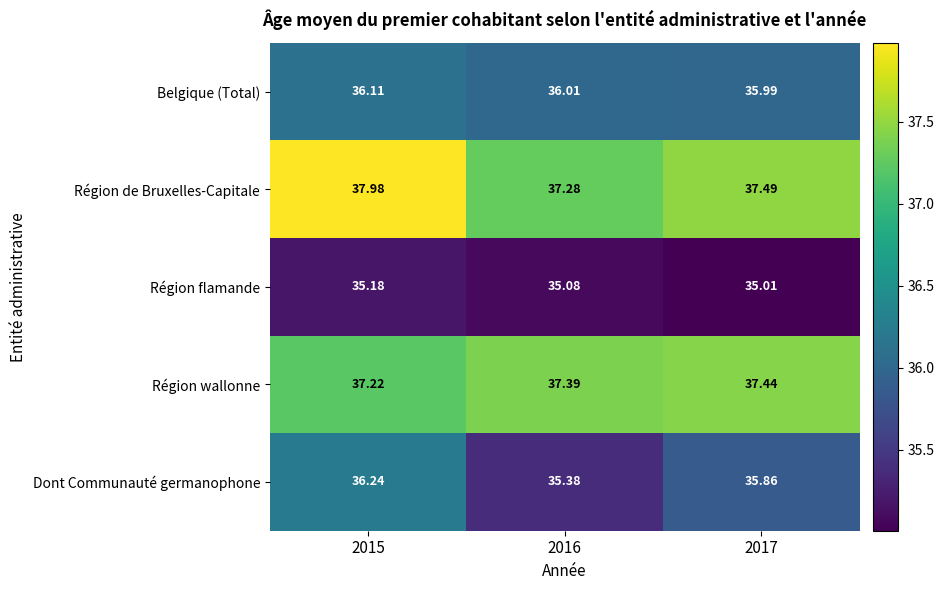

Count the number of categories in the chart.

3